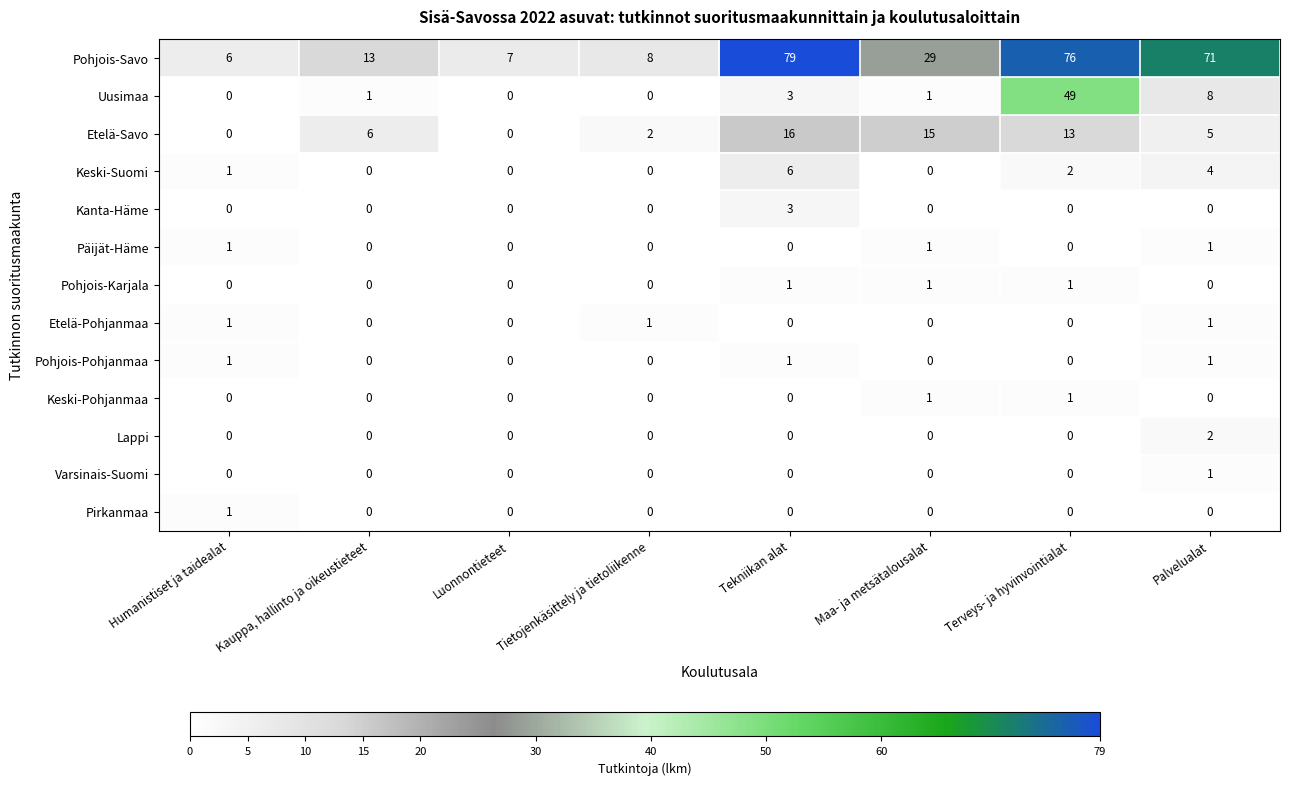

What is the total value across all series at Tietojenkäsittely ja tietoliikenne?

11